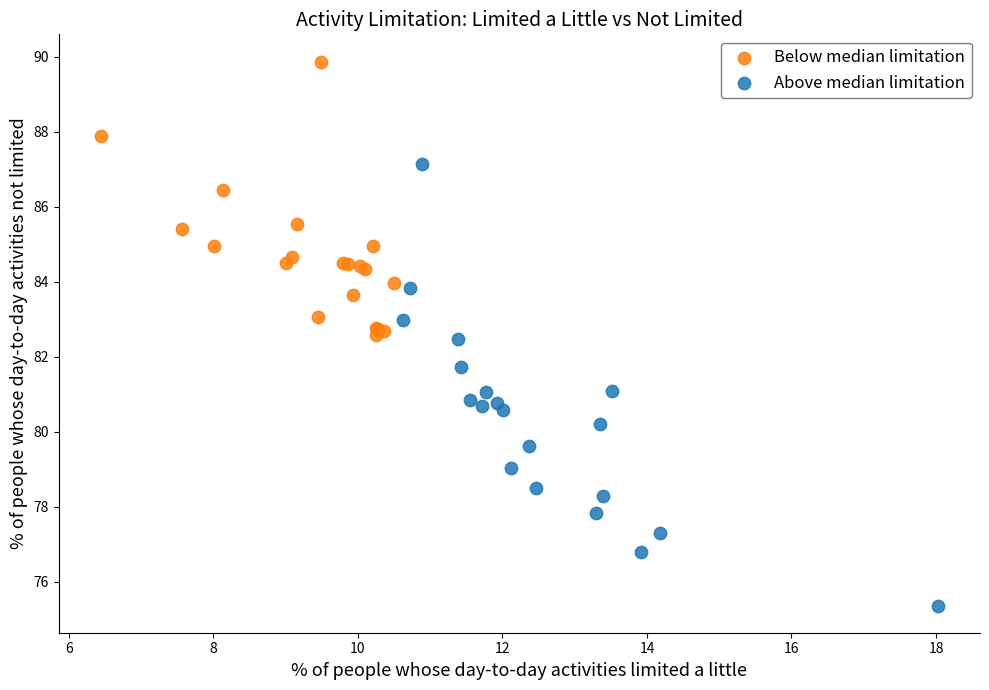

Which series reaches the minimum Y coordinate?

Above median limitation